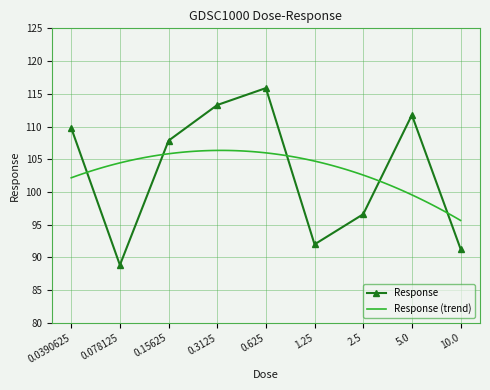

Reading left to right, transcribe all the data shown in this chart.

109.8	88.8	107.8	113.3	115.9	92.0	96.6	111.8	91.3